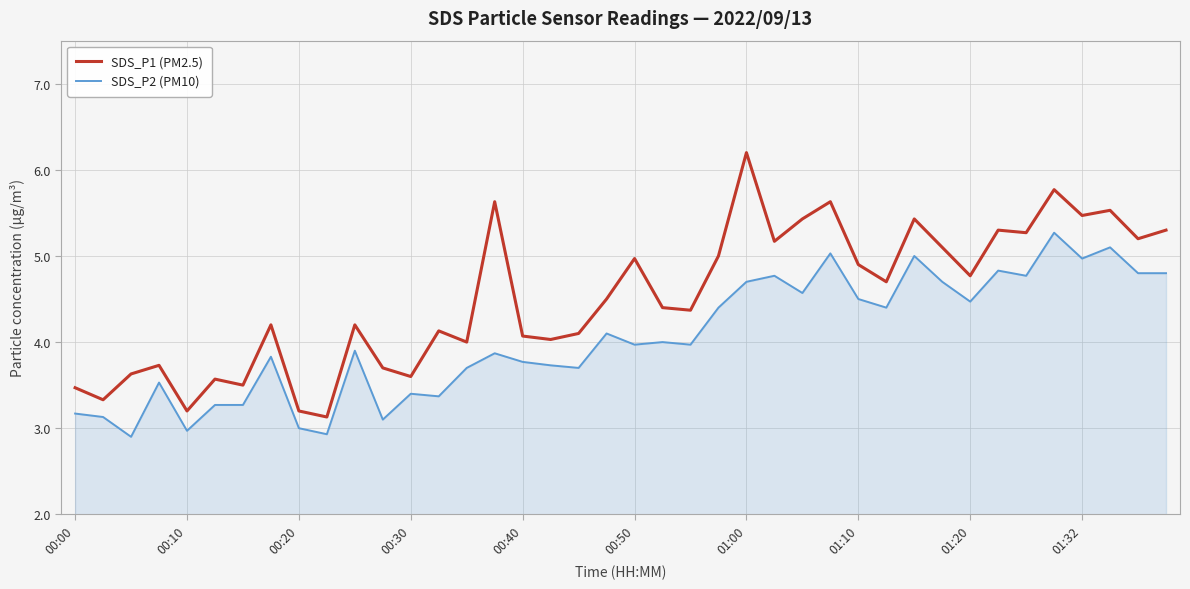

What is the lowest value of the SDS_P2 (PM10) series?

2.9